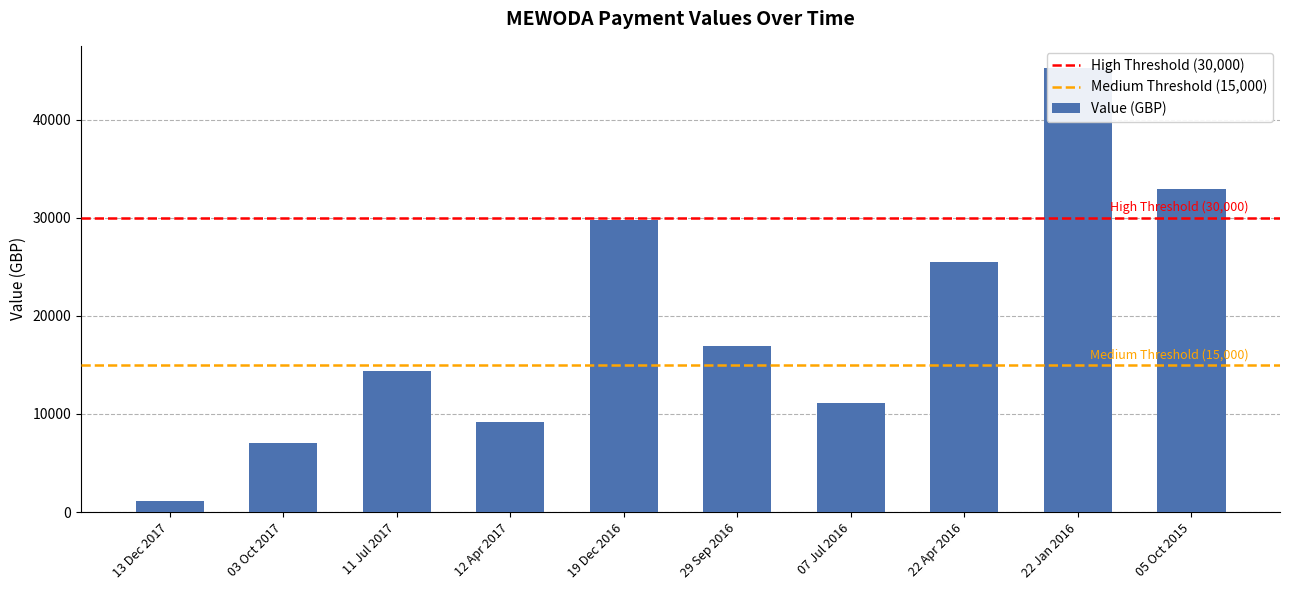

What is the sum of the values at 22 Jan 2016 and 12 Apr 2017?

54437.4